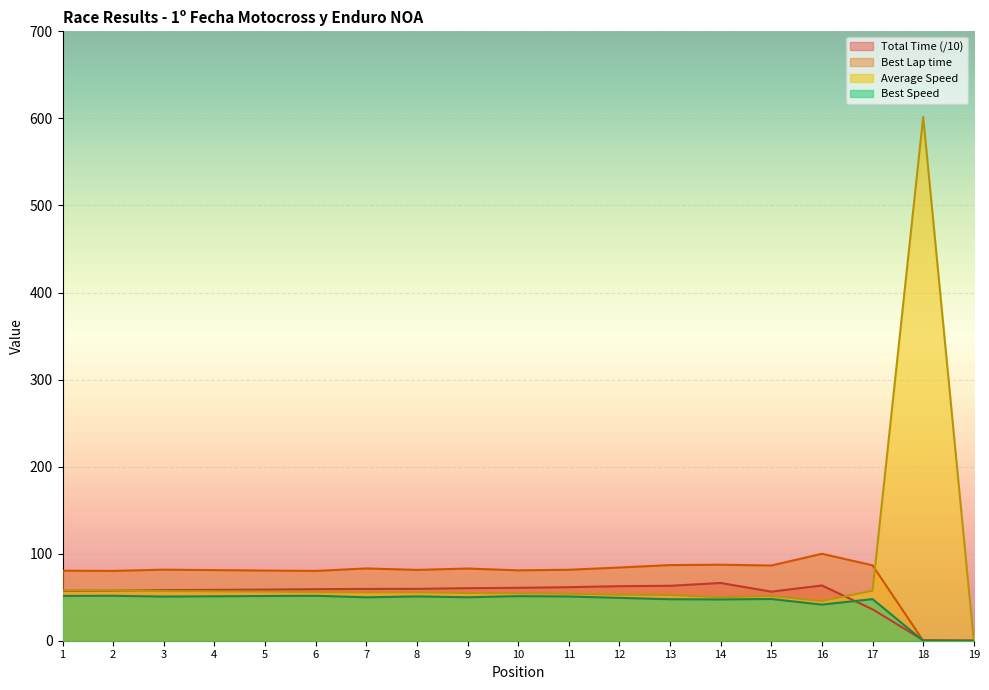

Which label corresponds to the largest value in the chart?

18